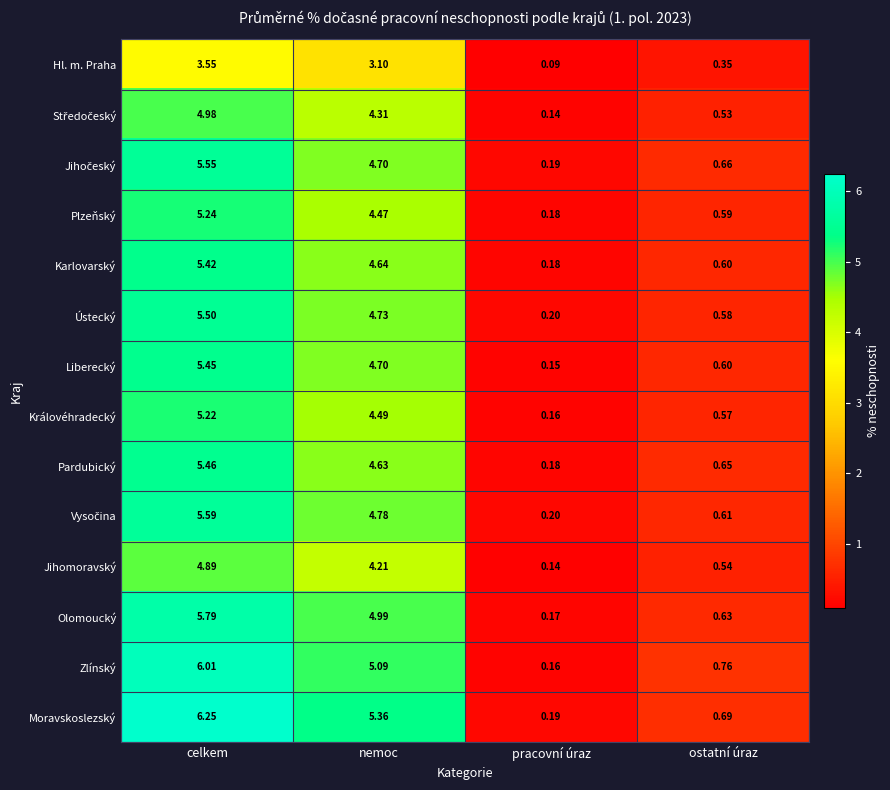

At which category is the sum across all series the highest?

celkem